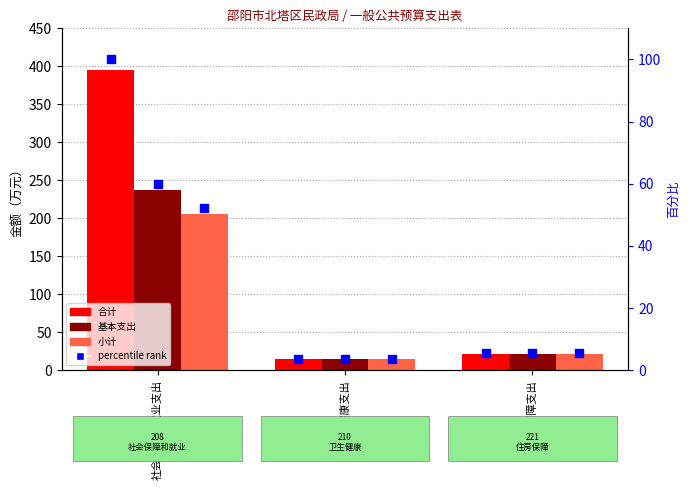

Which series has the largest Y range (max minus min)?

合计